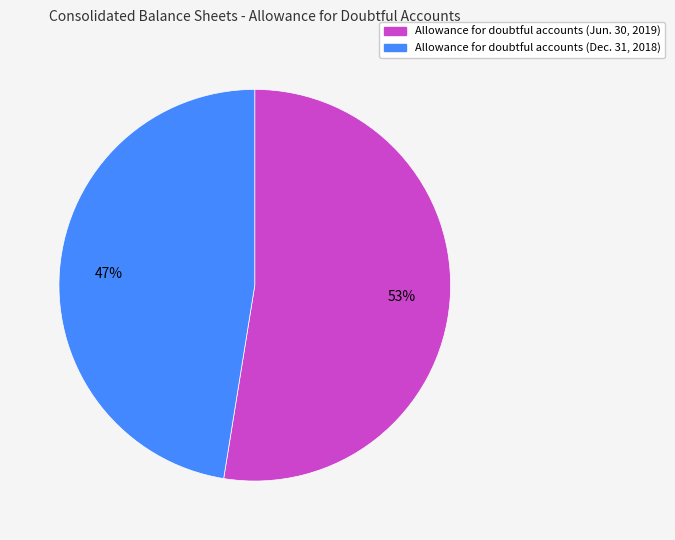

Which slice is the smallest?

Allowance for doubtful accounts (Dec. 31, 2018)